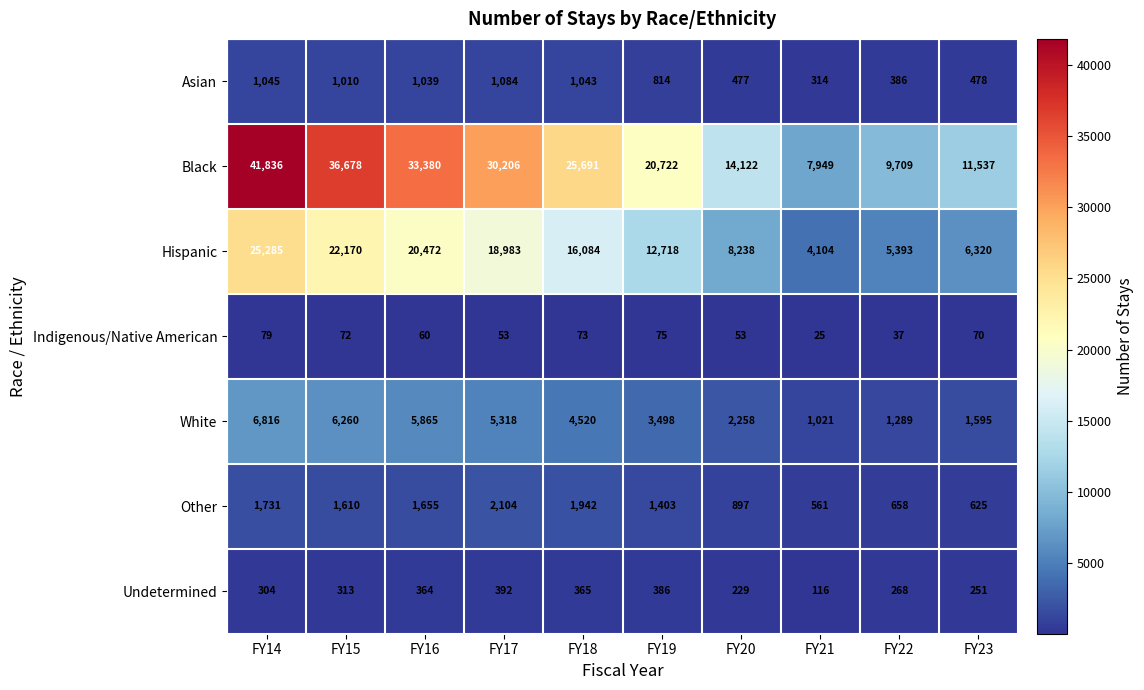

Which series has the widest spread of values?

Black